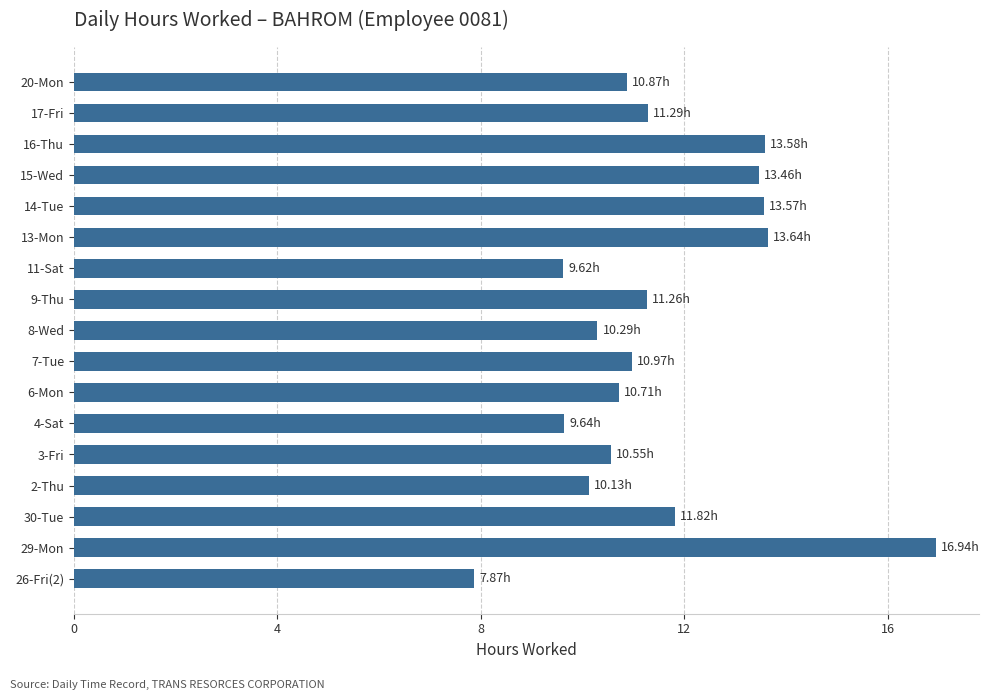

How many data points are above 10?

14